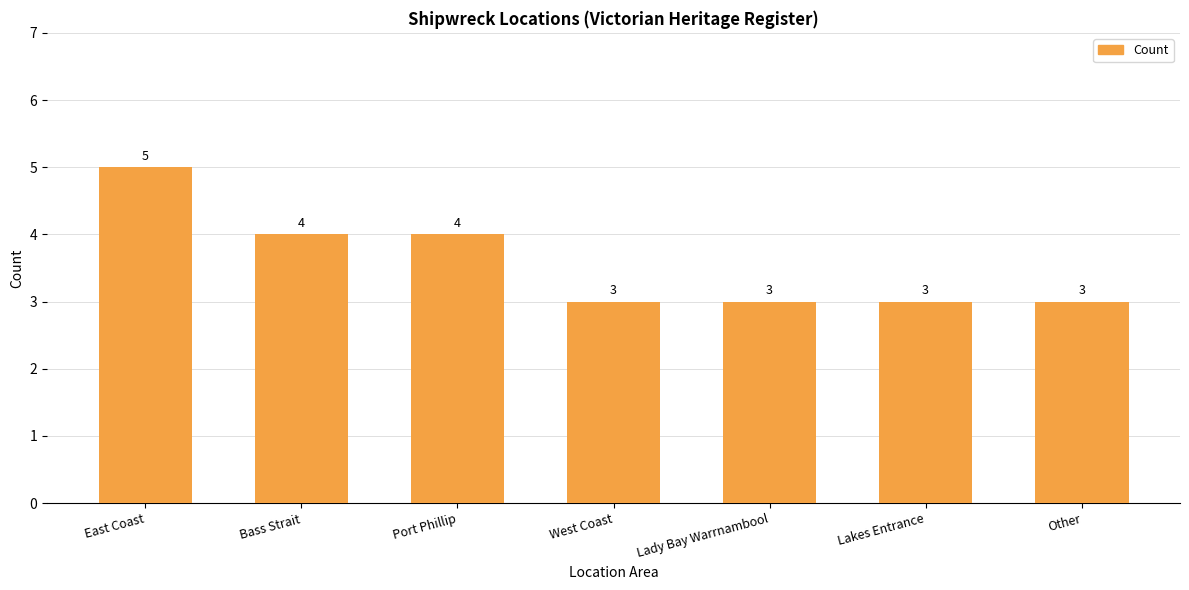

How many bars are there in total?

7